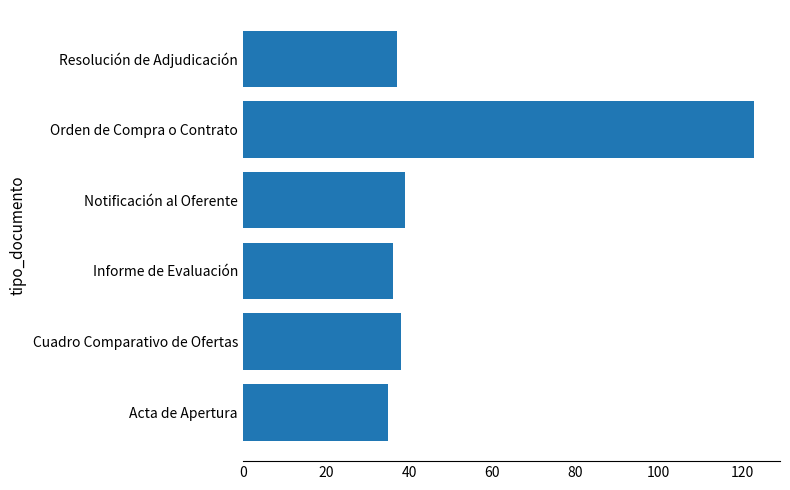

What is the average value?

51